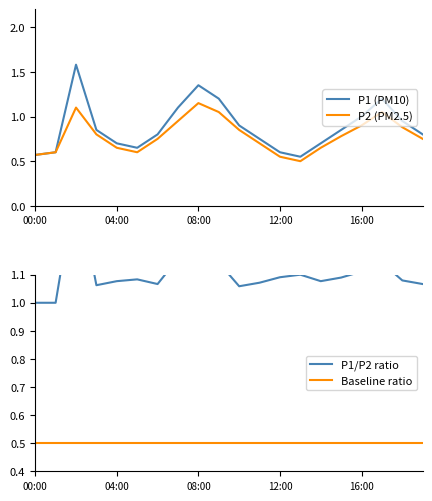

What is the sum of all P1 (PM10) values?

17.7